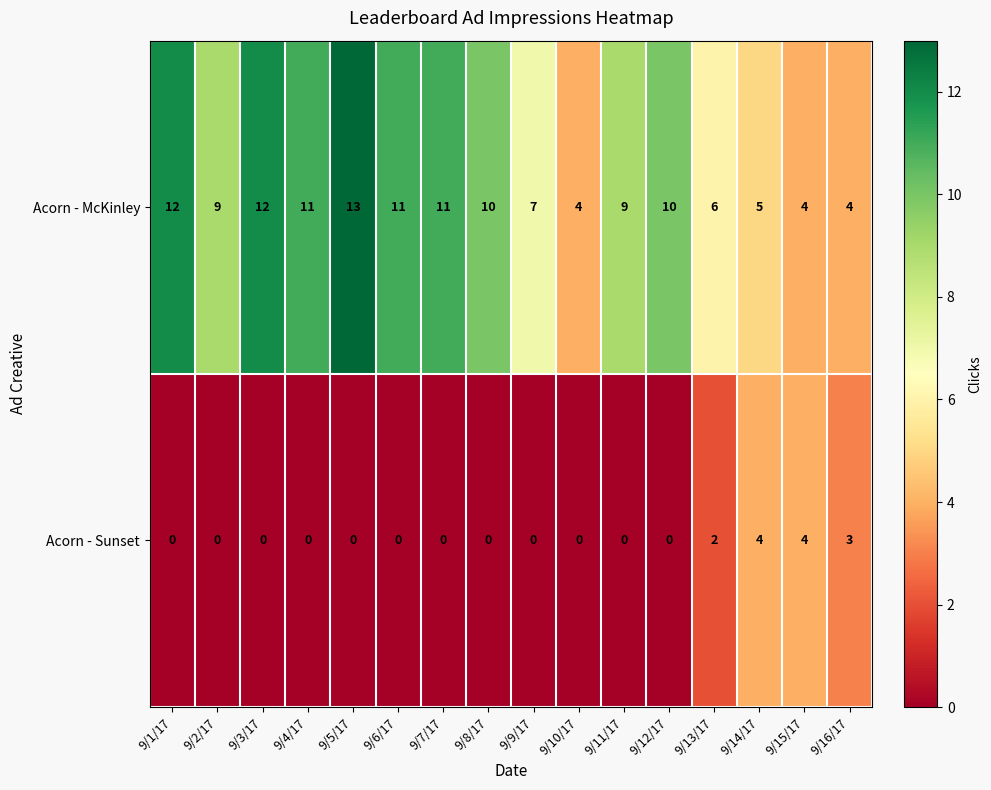

Read the Acorn - McKinley value at 9/10/17.

4